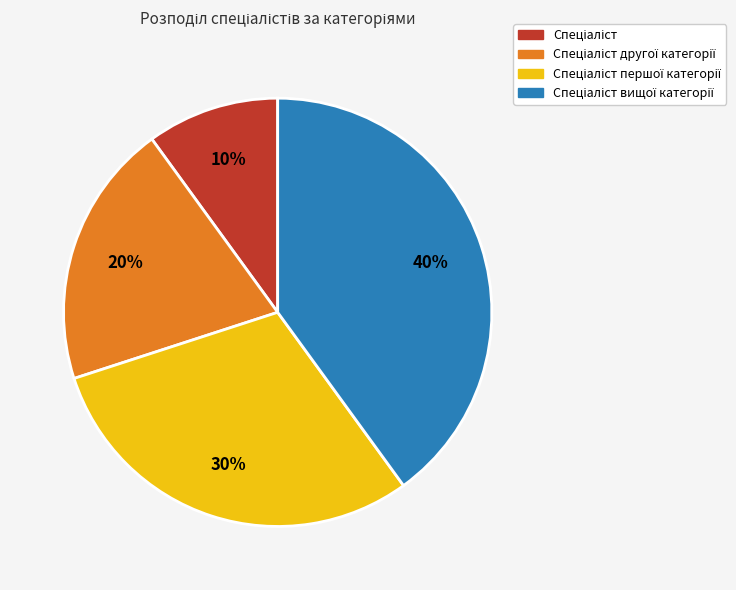

Is there a majority slice in this chart?

No